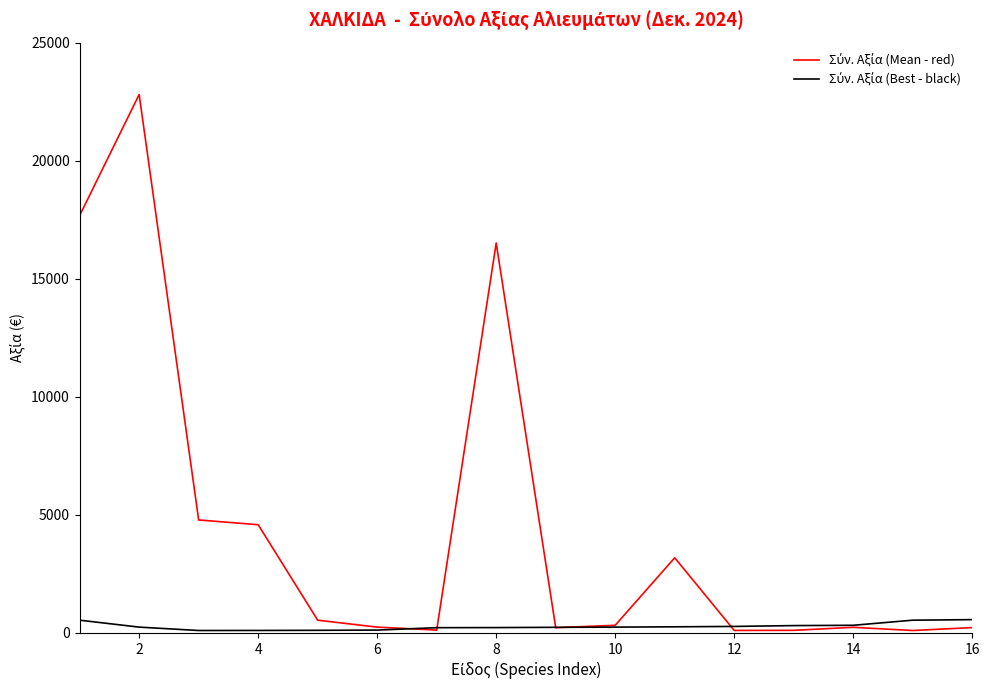

How many categories are shown in the chart?

16